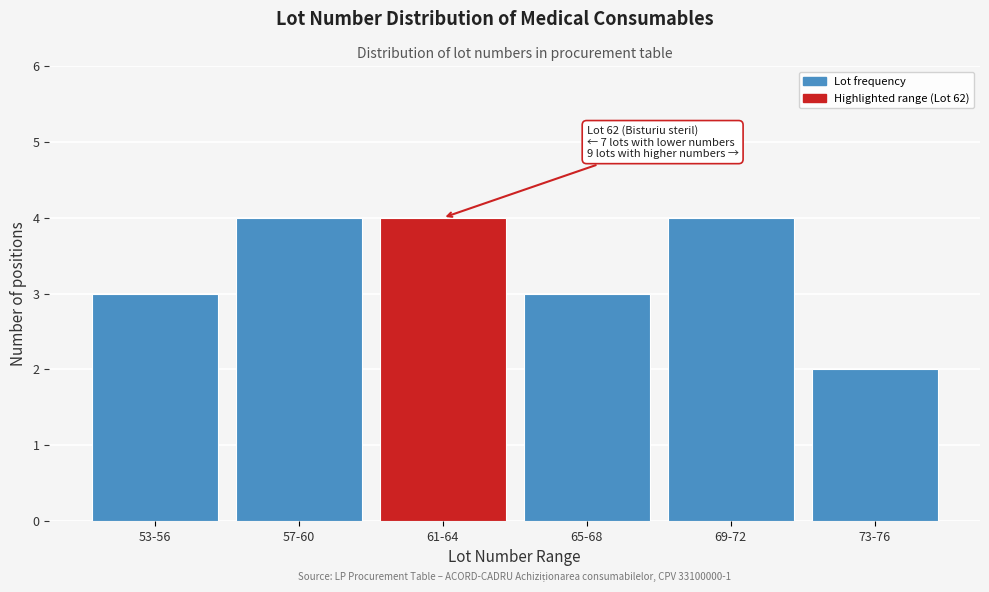

Reading right to left, what are all the values shown in this chart?

2	4	3	4	4	3